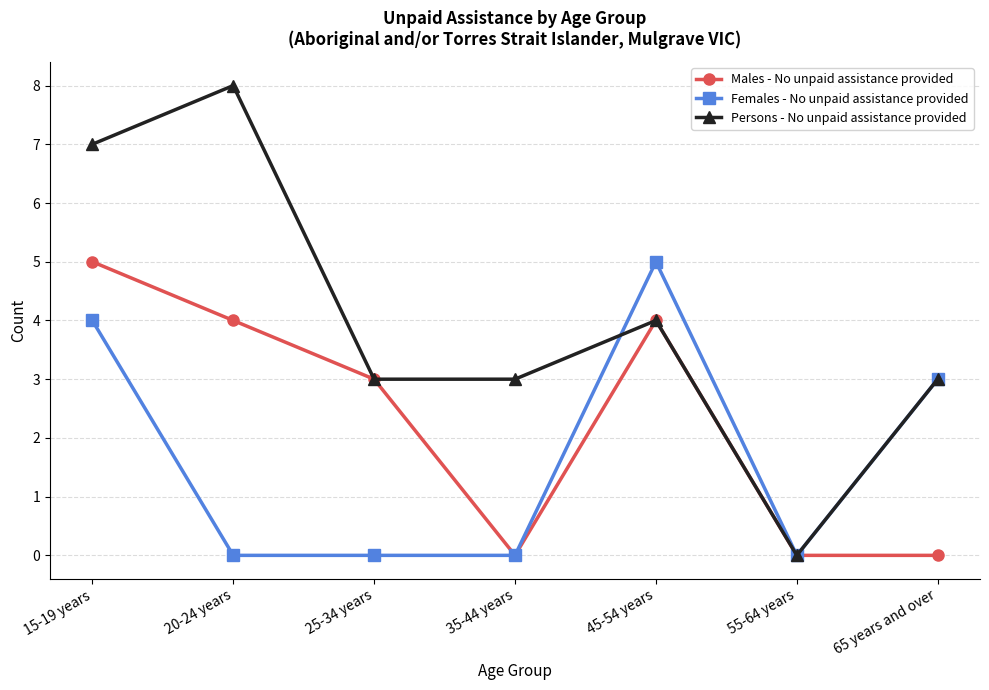

How many values in Persons - No unpaid assistance provided are above zero?

6